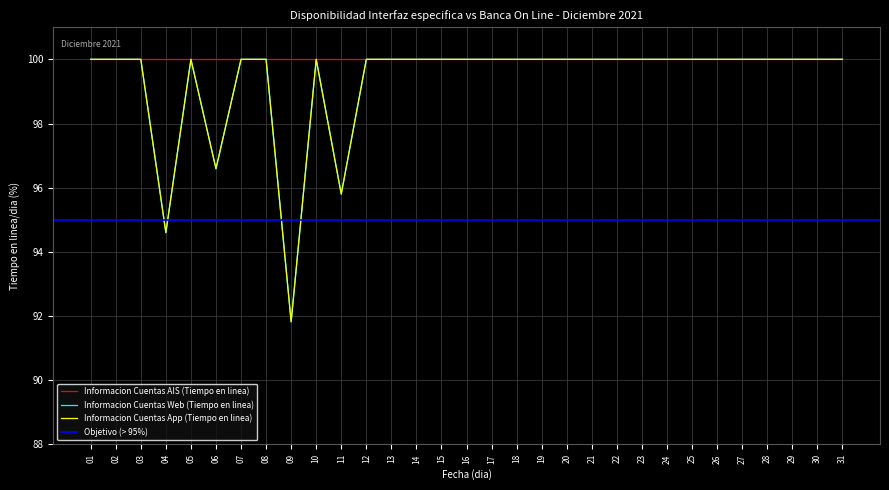

The Informacion Cuentas App (Tiempo en linea) series shows 100.0 at 19. True or false?

True